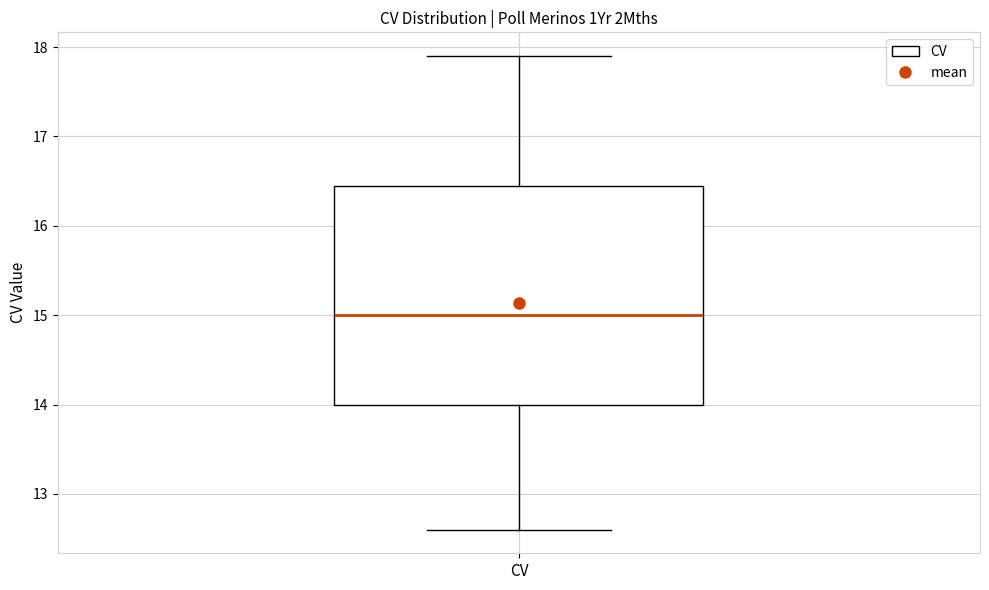

Where does the upper whisker of the box for CV end on the y-axis? The values are not printed on the chart, so give them approximately, as read against the axis.

17.9